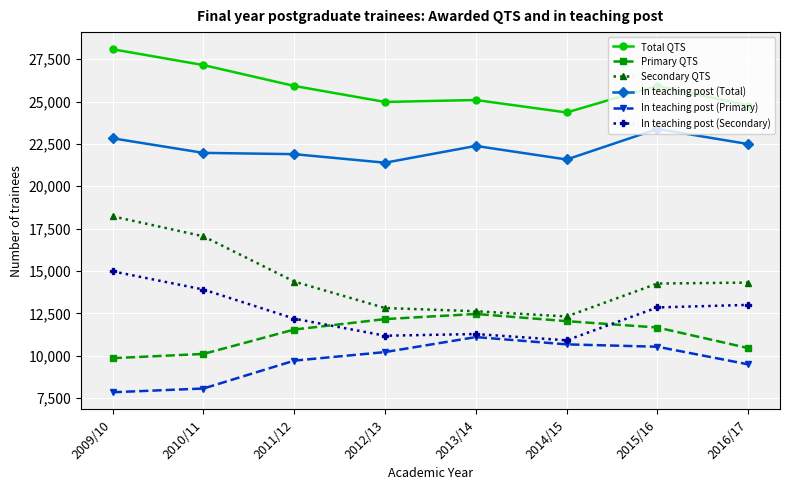

How many series are shown in this chart?

6